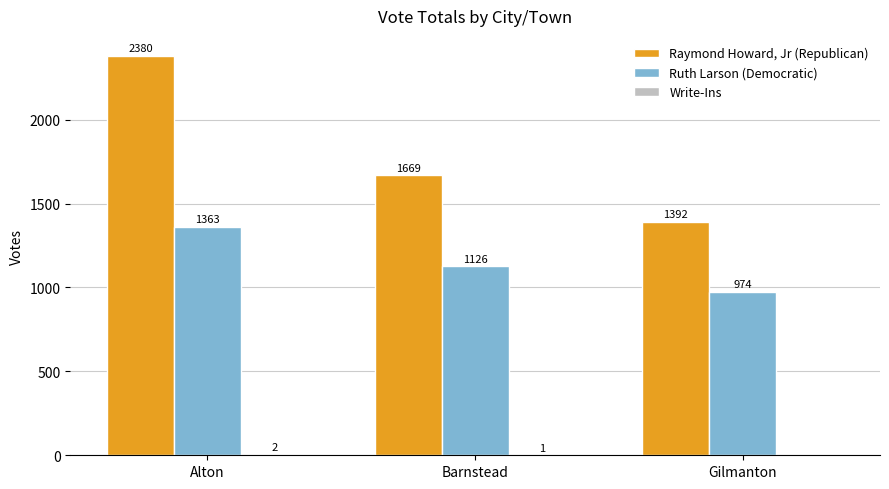

How many groups of bars are there?

3